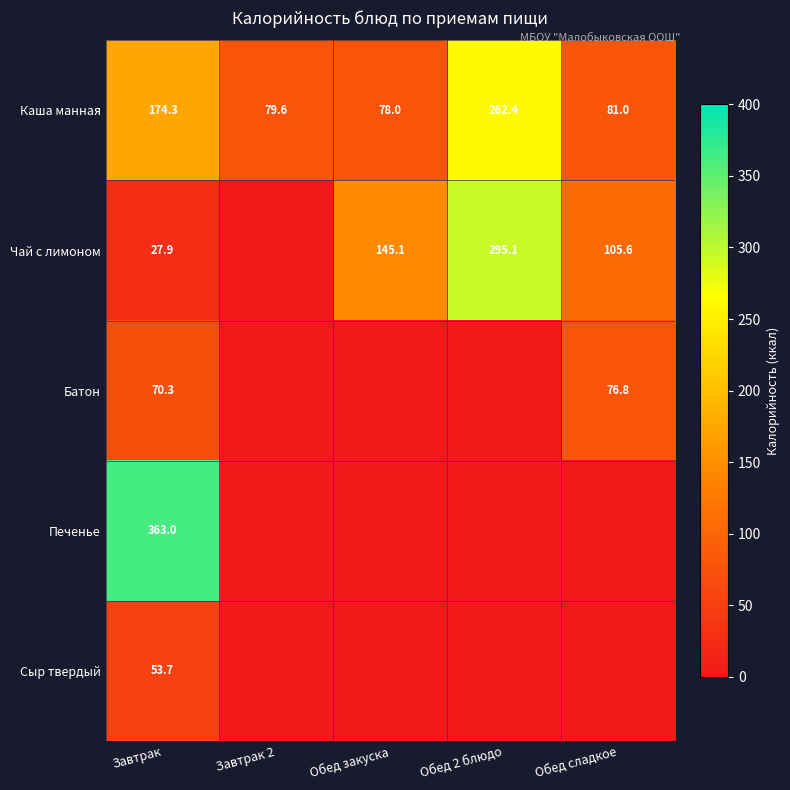

What is the minimum value for Каша манная?

78.0